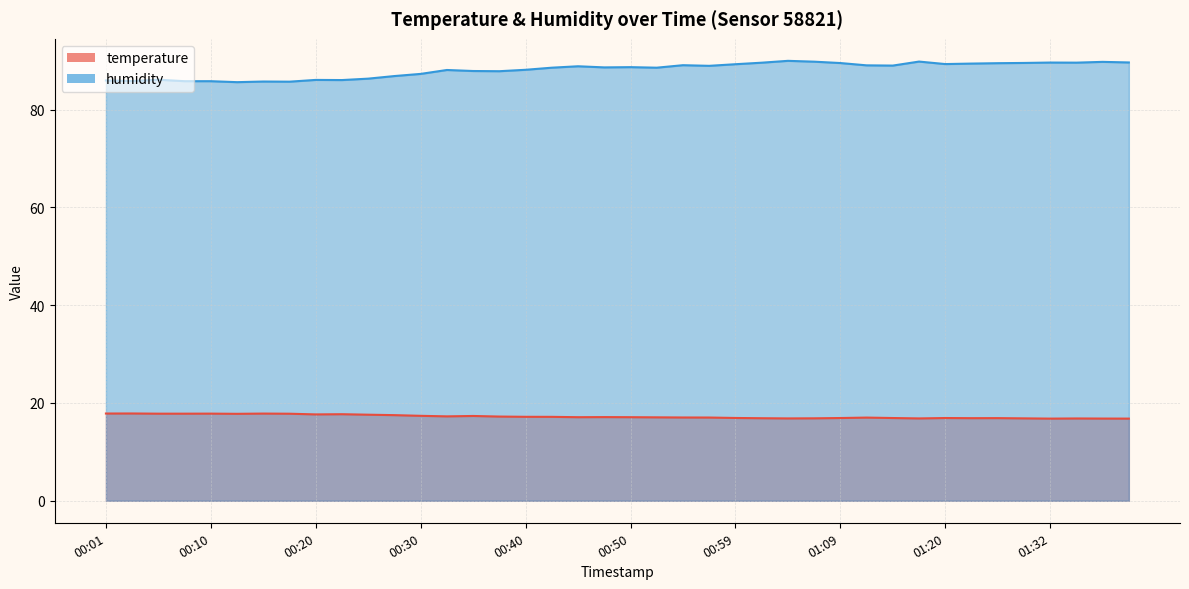

True or false: temperature and humidity cross at least once.

False